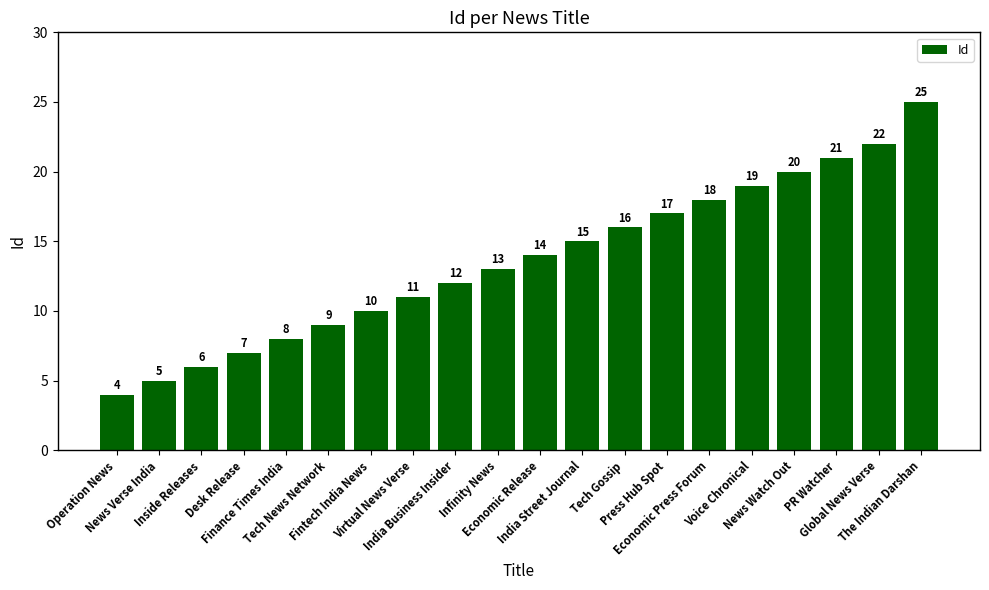

What value does the data have at Tech News Network?

9